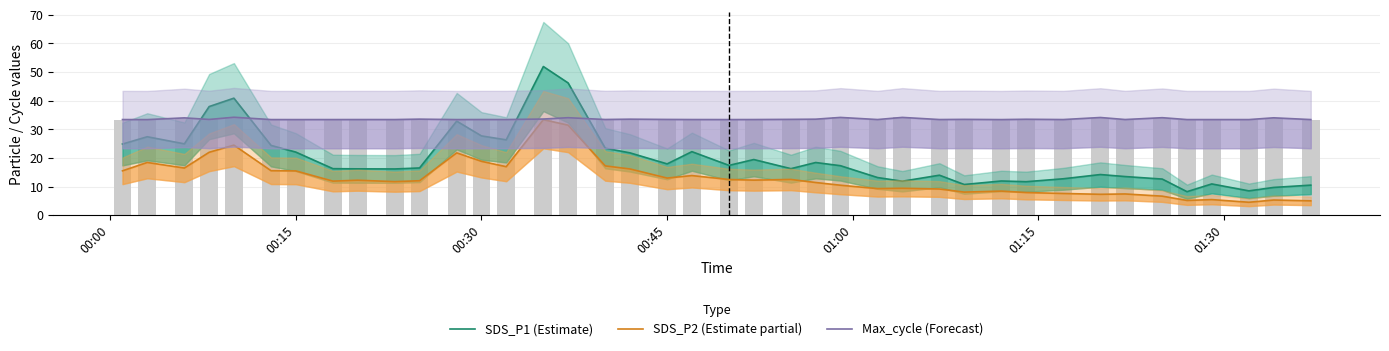

Reading right to left, extract all data points from this chart.

SDS_P1 (Estimate): 10.5	9.7	8.5	10.9	8.2	12.6	13.5	14.2	12.7	11.7	11.9	10.7	13.9	11.8	13.1	17.3	18.4	16.2	19.4	17.4	22.2	17.9	21.8	23.4	46.2	51.9	26.3	27.7	32.8	16.5	16.1	16.2	16.2	22.0	24.4	40.9	37.9	24.9	27.4	24.8
SDS_P2 (Estimate partial): 5.0	5.3	4.5	5.4	5.1	6.6	7.4	7.3	7.6	7.9	8.4	8.1	9.1	9.4	9.3	10.4	11.4	12.5	12.2	12.4	13.8	12.9	16.1	17.2	31.4	33.4	16.9	18.8	21.8	12.0	11.7	12.2	11.9	15.4	15.5	24.4	21.9	16.4	18.4	15.5
Max_cycle (Forecast): 33.4	34.0	33.4	33.4	33.4	34.0	33.4	34.1	33.4	33.5	33.4	33.4	33.4	34.1	33.4	34.1	33.5	33.5	33.4	33.4	33.4	33.4	33.5	33.4	34.0	33.6	33.4	33.4	33.4	33.5	33.4	33.4	33.4	33.4	33.4	34.2	33.4	34.0	33.4	33.4